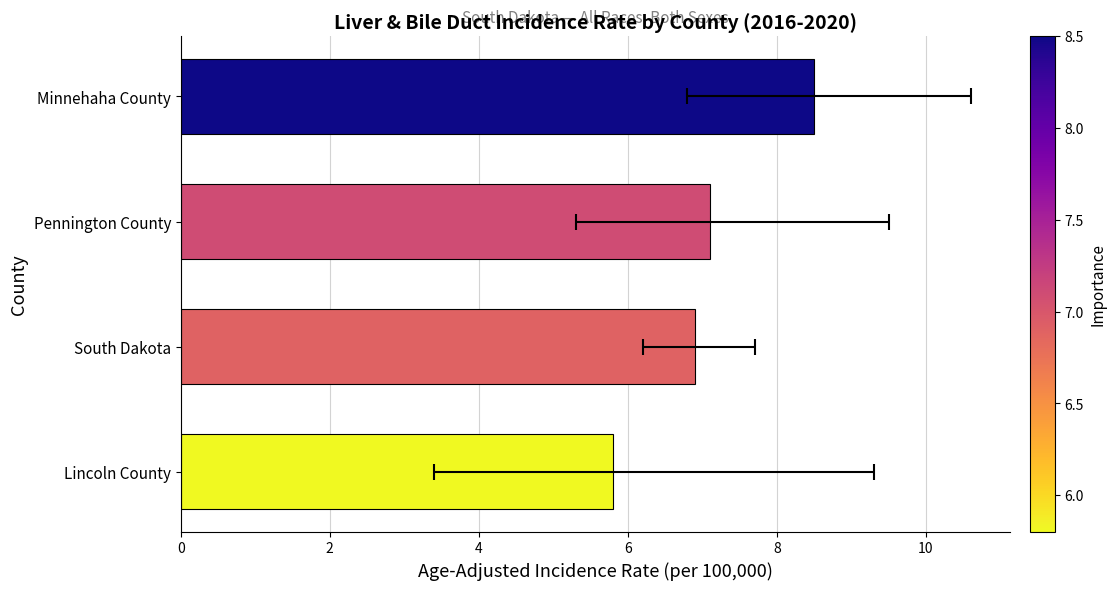

Reading left to right, list all the values displayed in this chart.

5.8	6.9	7.1	8.5